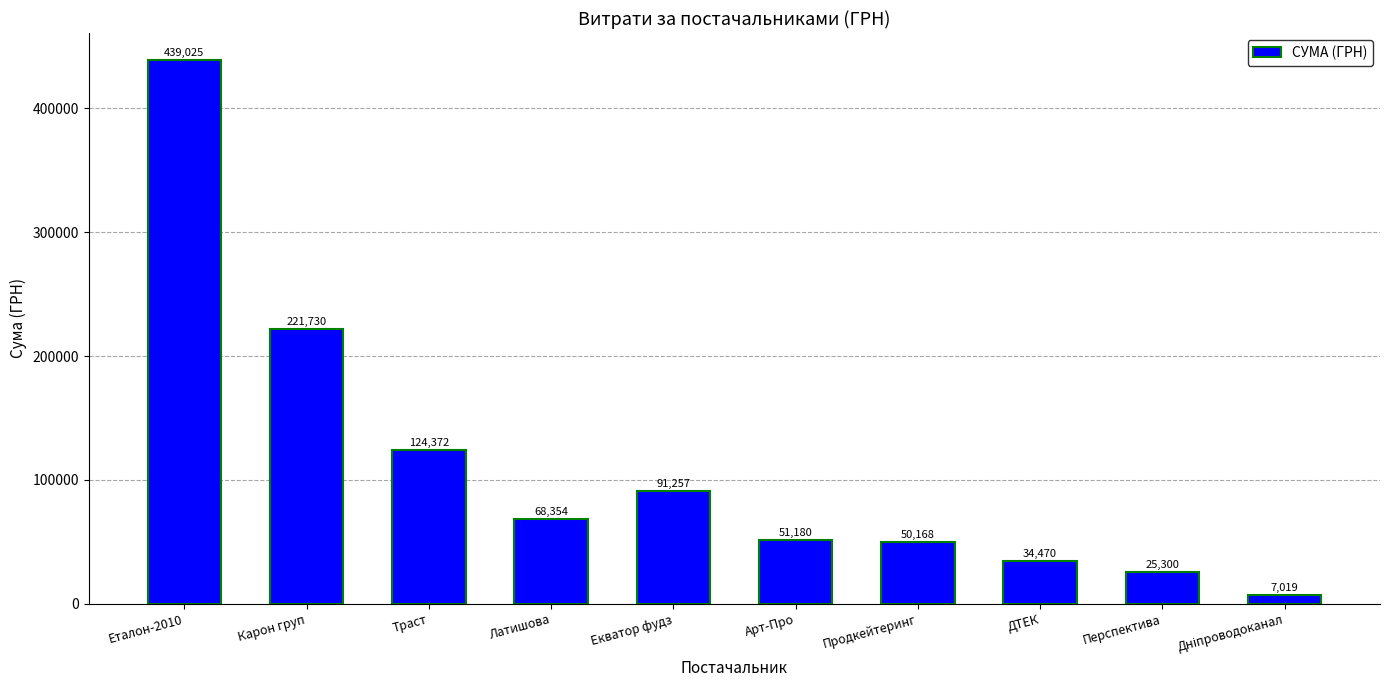

How many data points are less than 68354?

5